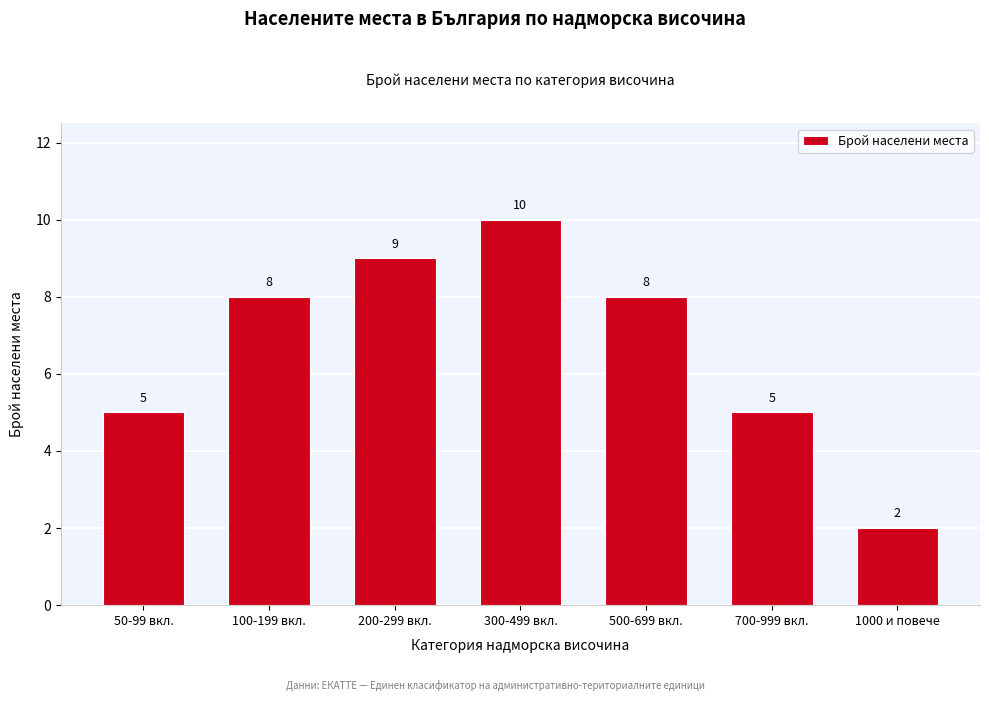

Reading left to right, extract all data points from this chart.

50-99 вкл.=5	100-199 вкл.=8	200-299 вкл.=9	300-499 вкл.=10	500-699 вкл.=8	700-999 вкл.=5	1000 и повече=2